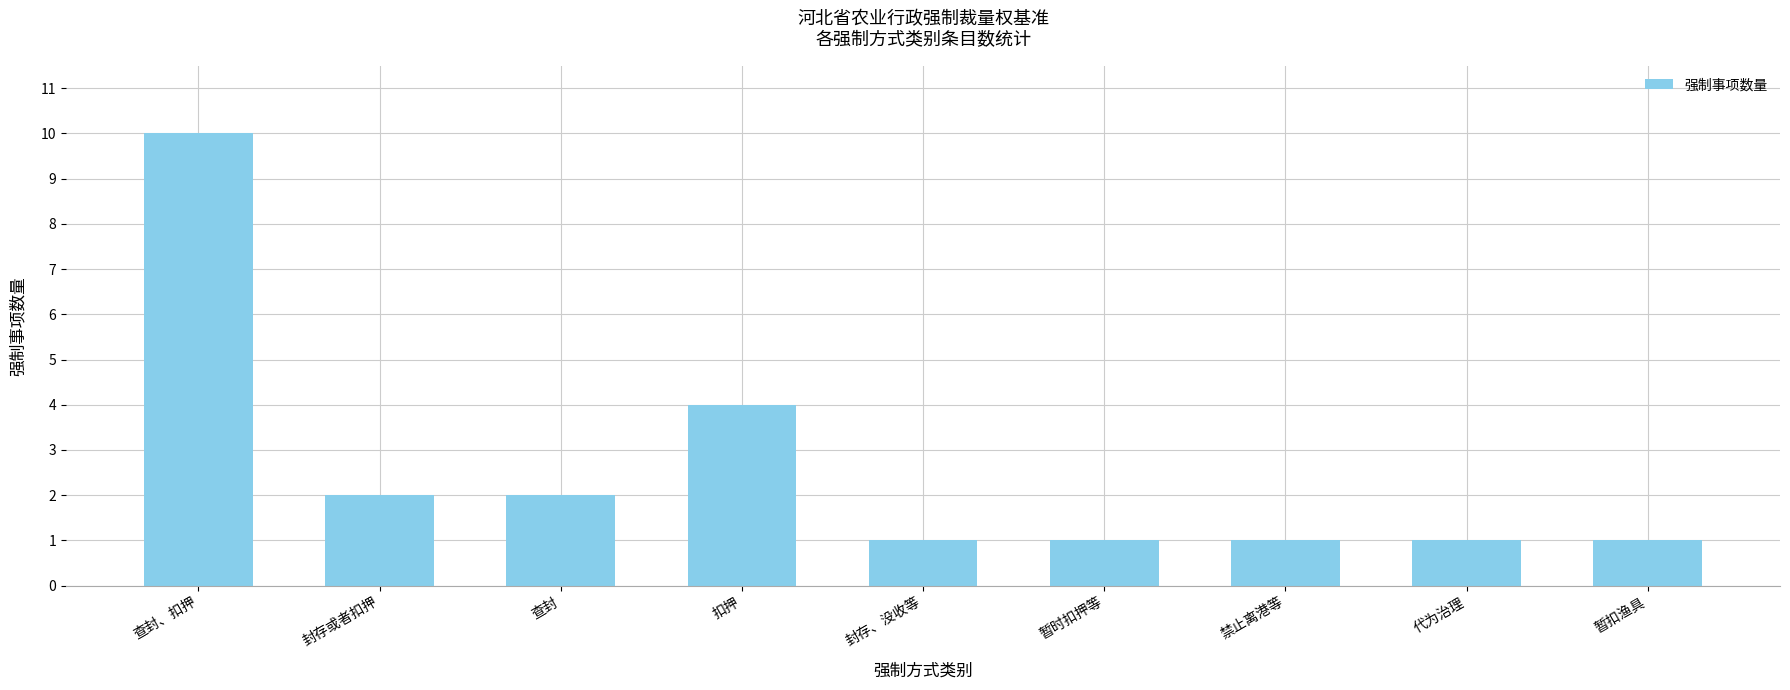

What is the greatest value displayed?

10